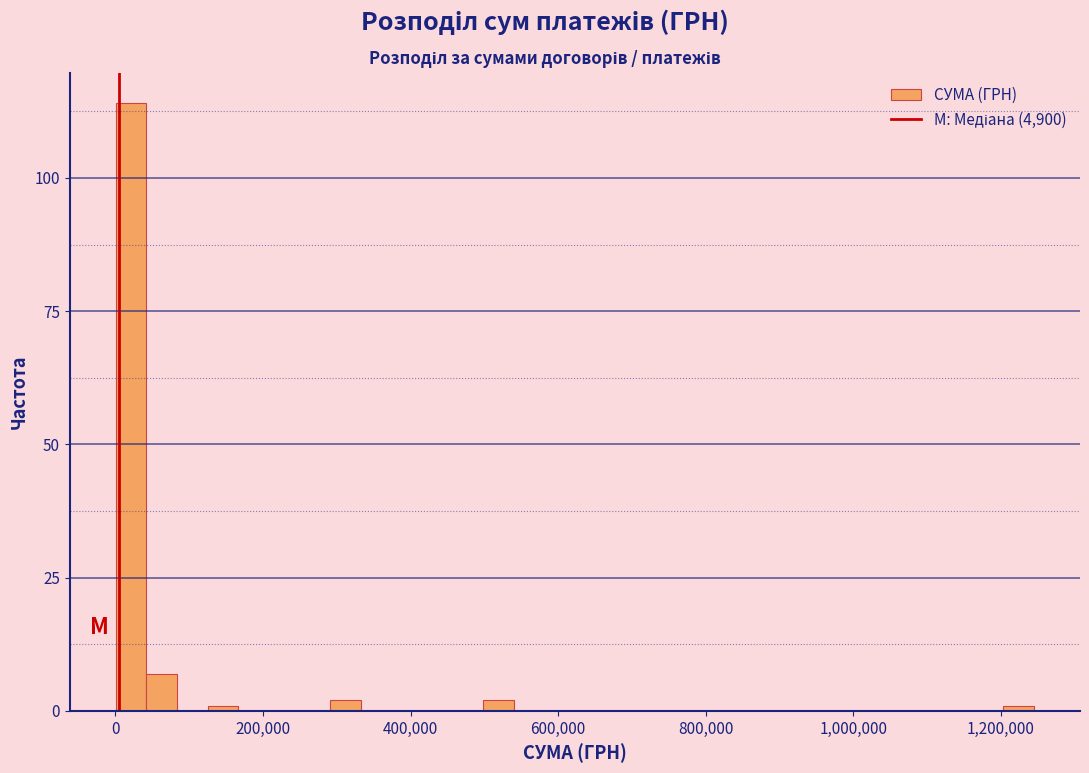

Read against the x-axis, roughly where is the centre of the tallest bar?

20000